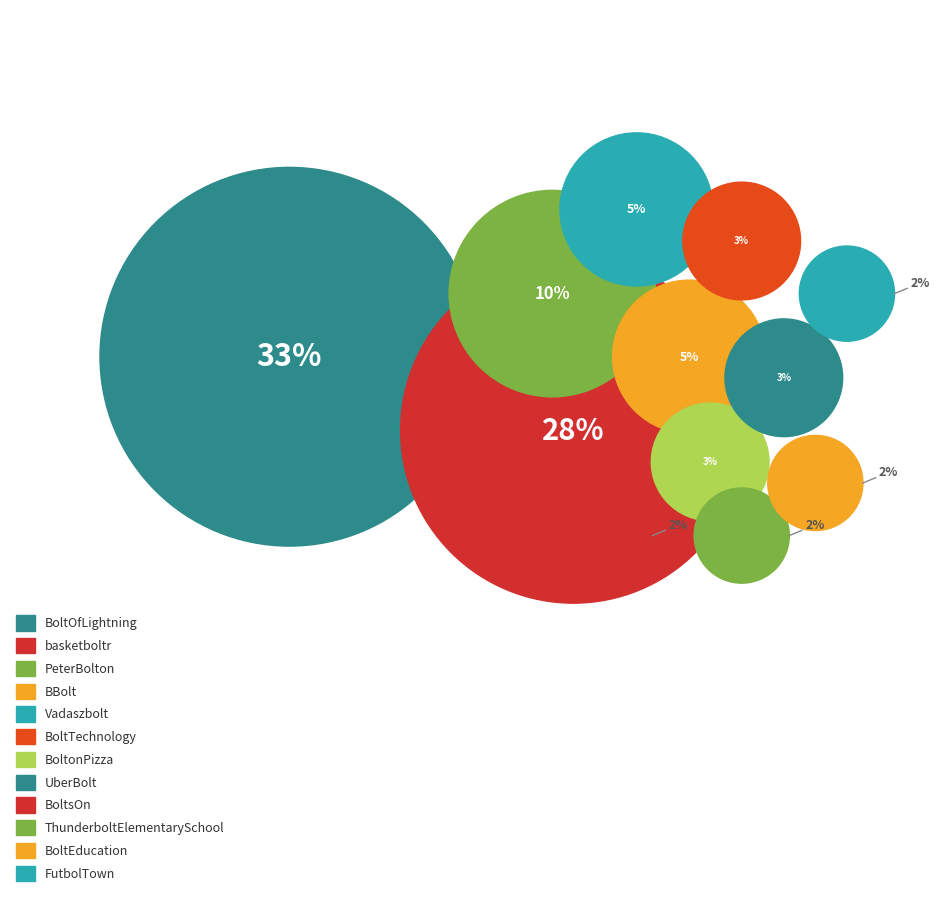

To the nearest percent, what percentage of the pie is BoltonPizza.com?

3%